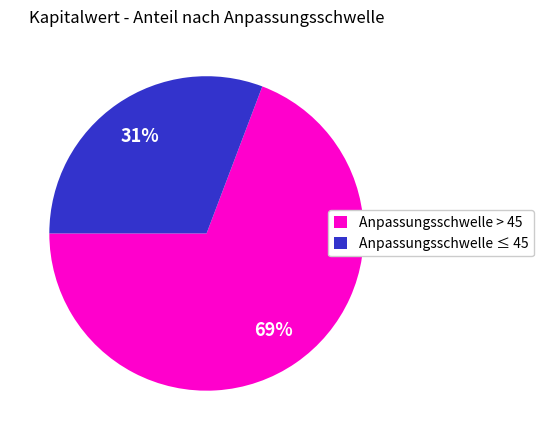

Rank the categories by value from lowest to highest.

Anpassungsschwelle ≤ 45, Anpassungsschwelle > 45